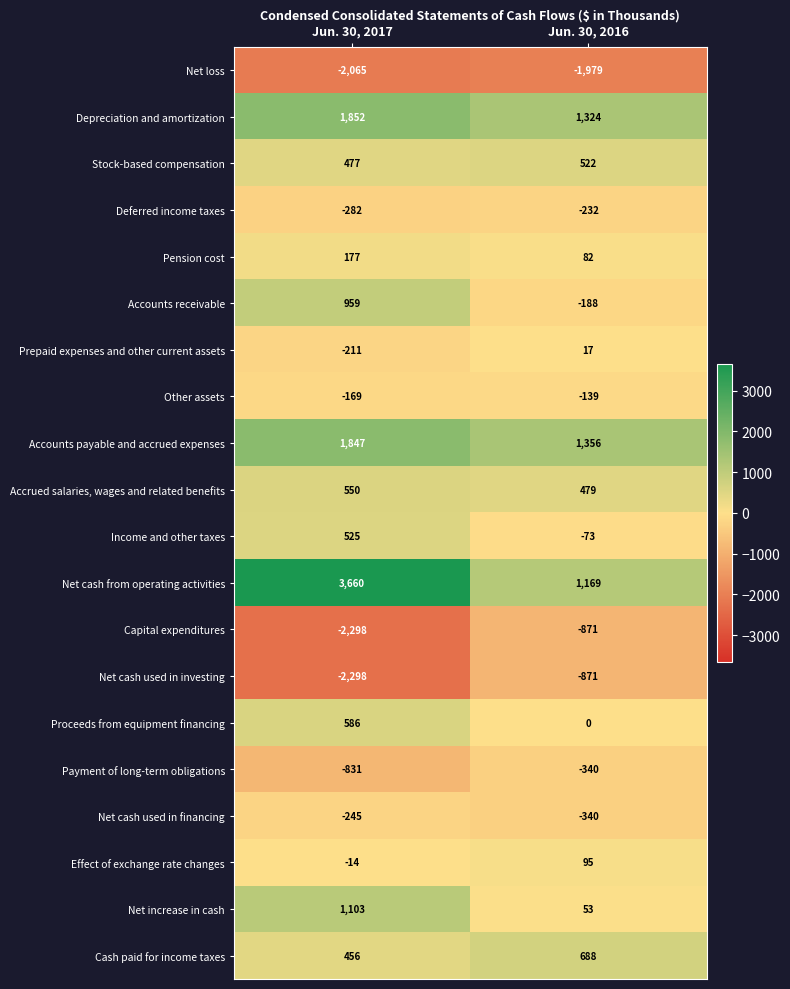

How many distinct data groups are displayed?

20